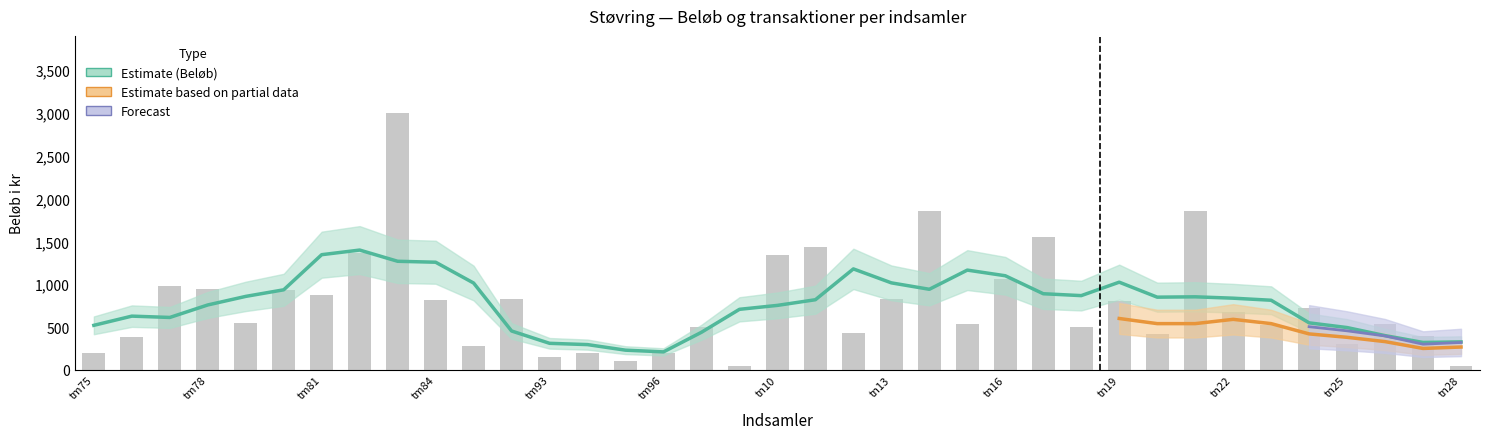

What is the ratio of the value at tm98 to the value at tm76?

0.1